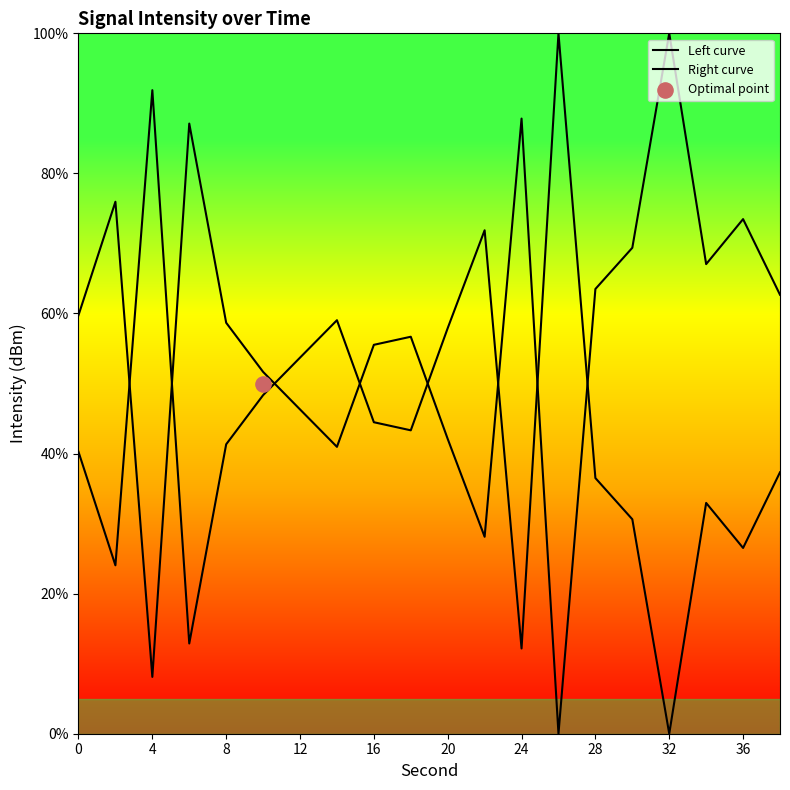

What are all the series names shown in the legend?

Left curve, Right curve